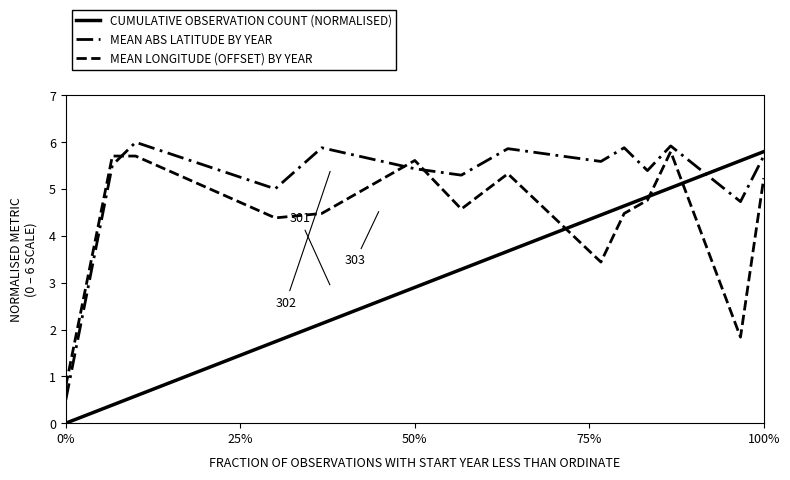

Is this an area chart (filled region under the line)?

No